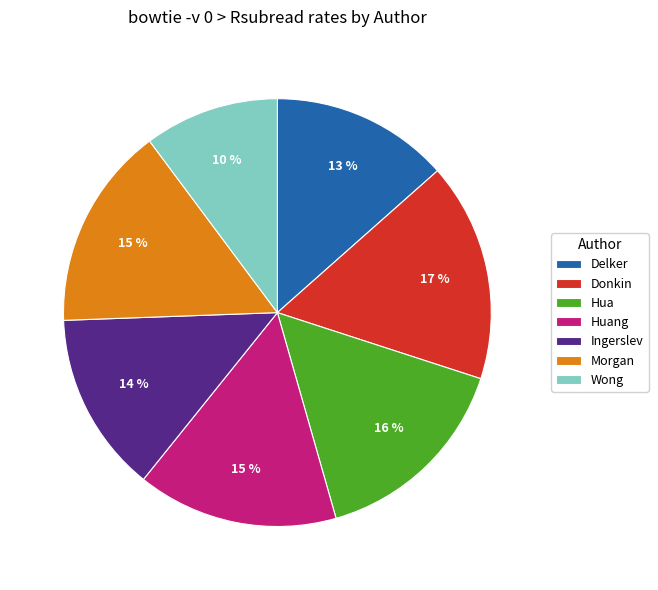

Which category has the biggest portion of the pie?

Donkin